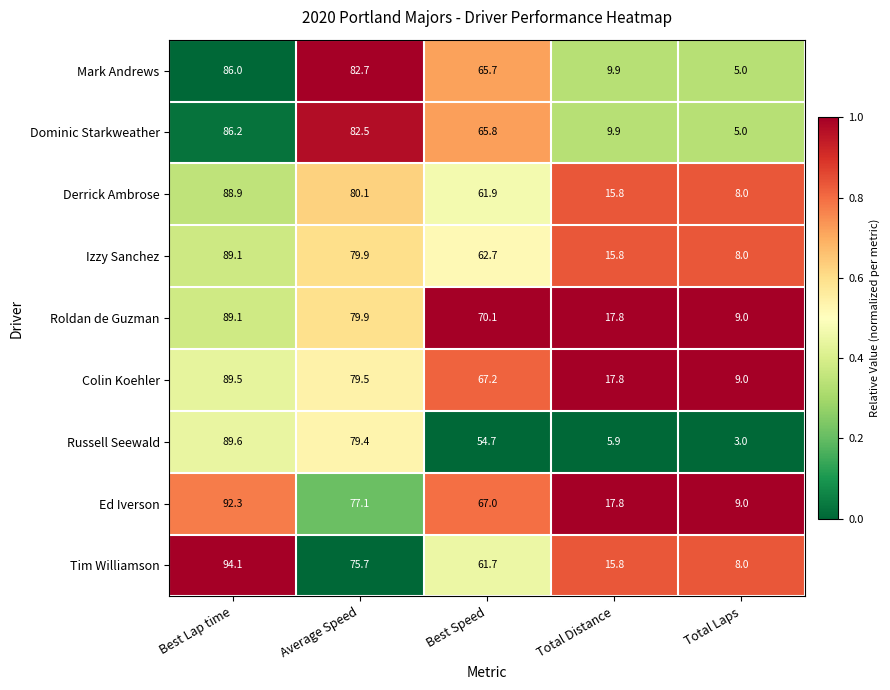

Which series changed the most between Average Speed and Total Laps?

Mark Andrews